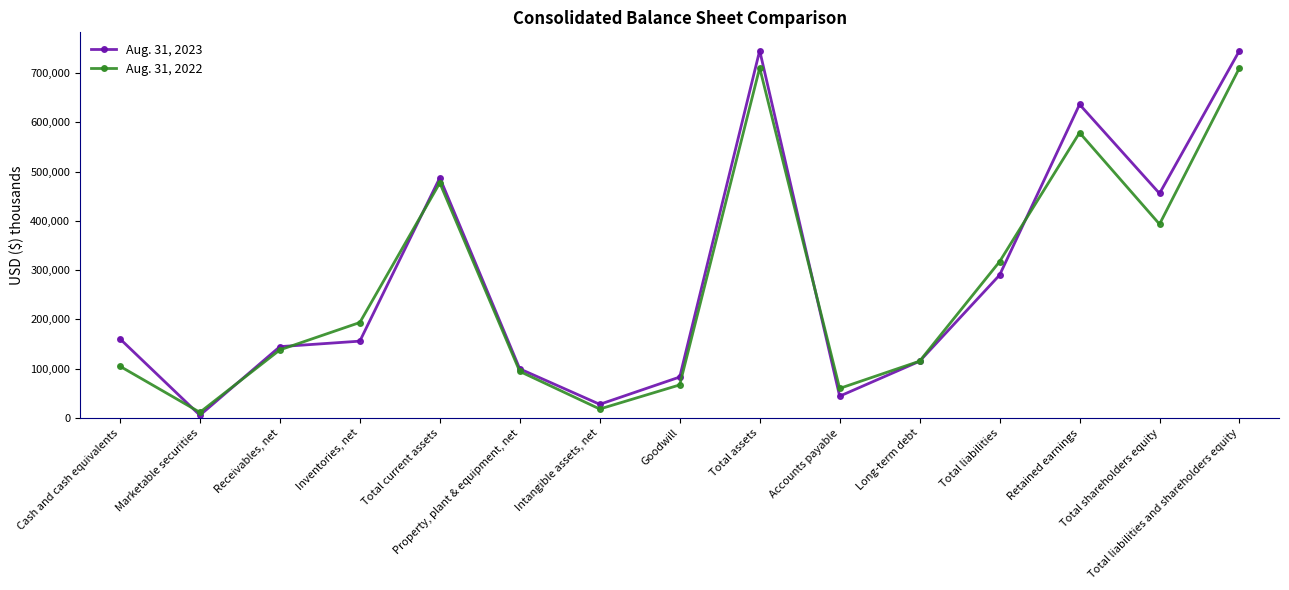

List the series in order of their overall mean, highest first.

Aug. 31, 2023, Aug. 31, 2022